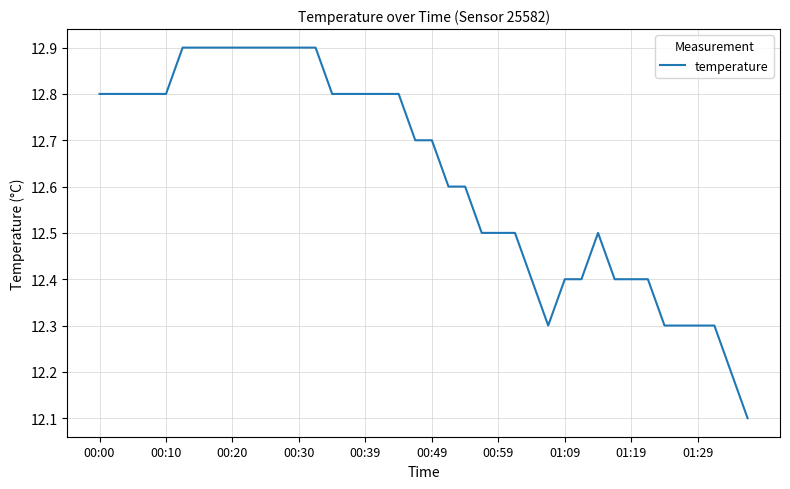

What is the sum of all values?

504.9